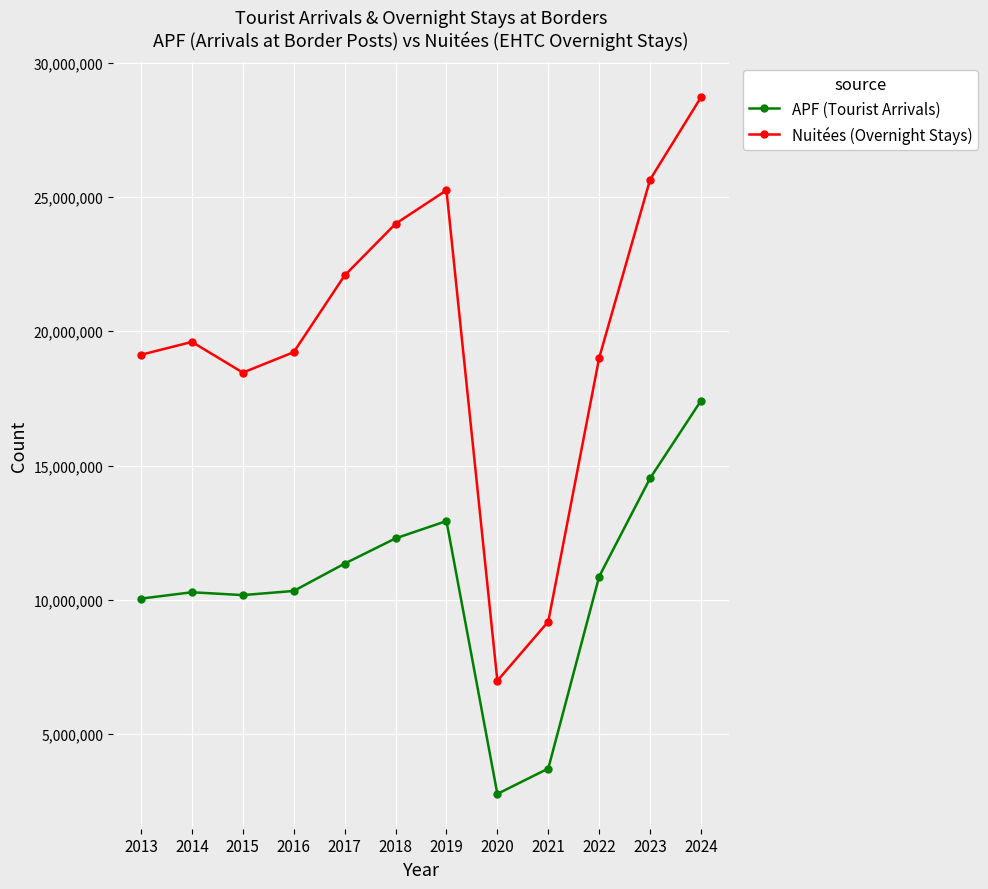

List the series in order of their peak value, lowest first.

APF (Tourist Arrivals), Nuitées (Overnight Stays)